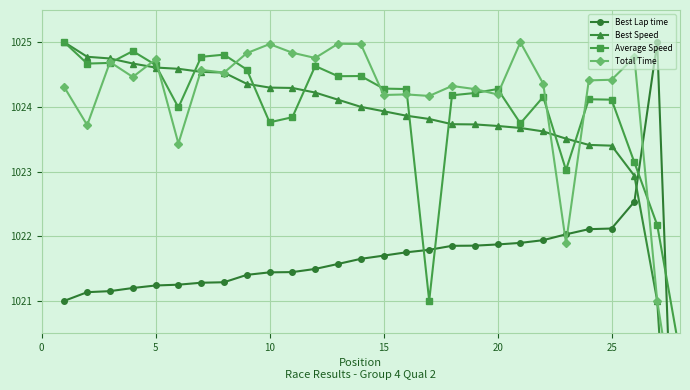

True or false: Best Lap time and Total Time intersect in this chart.

True